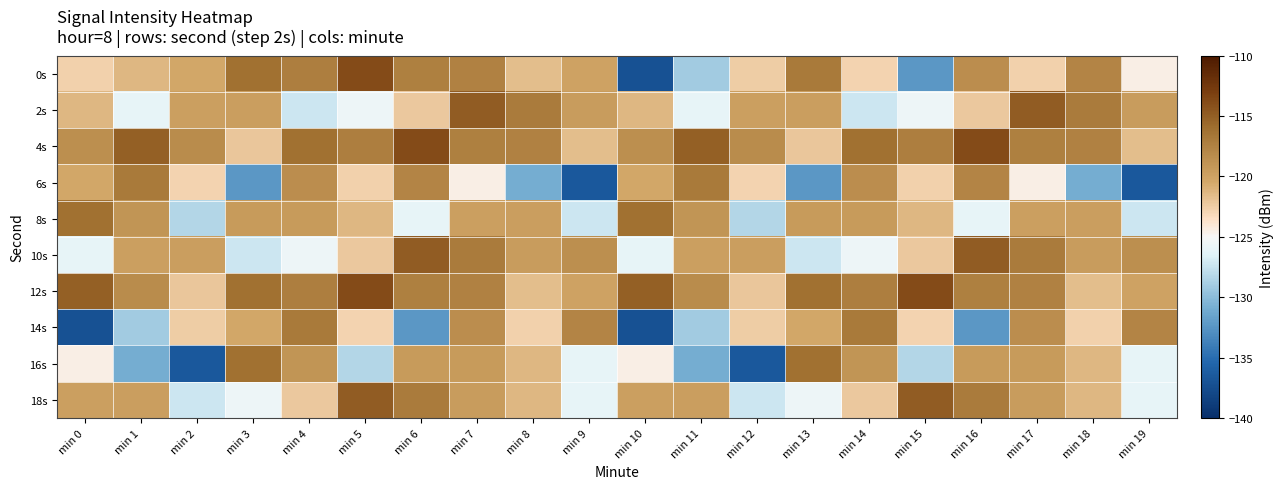

What is the difference between the highest and lowest values at min 6?

18.5